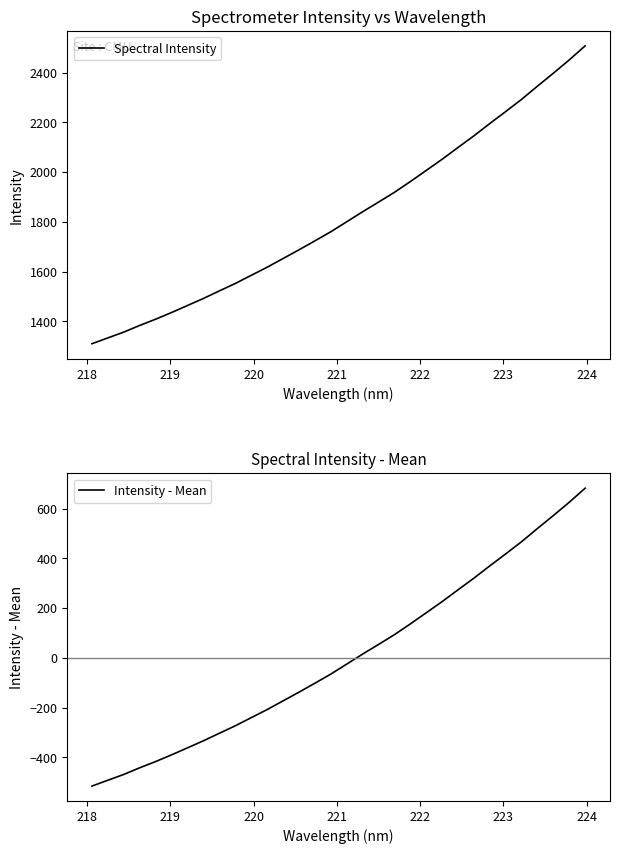

Which series has the largest range (max minus min)?

Spectral Intensity